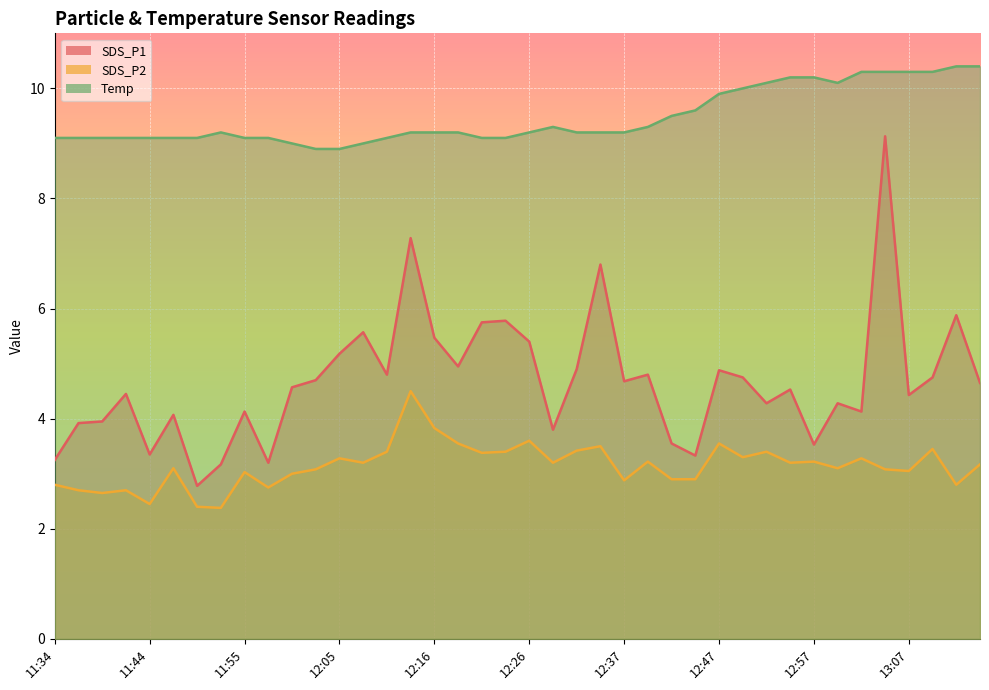

How many distinct data groups are displayed?

3